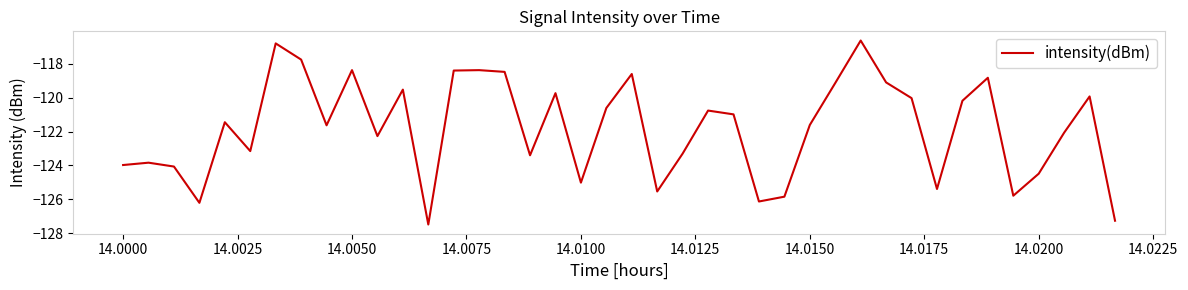

What is the difference between the second highest and second lowest values?

10.5